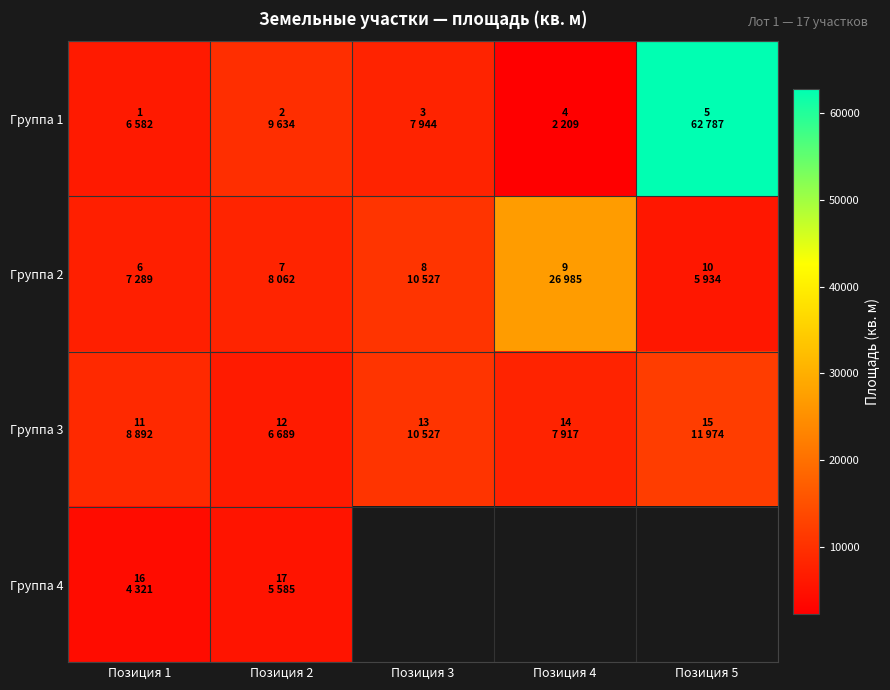

At which label does Группа 1 reach its peak?

Позиция 5